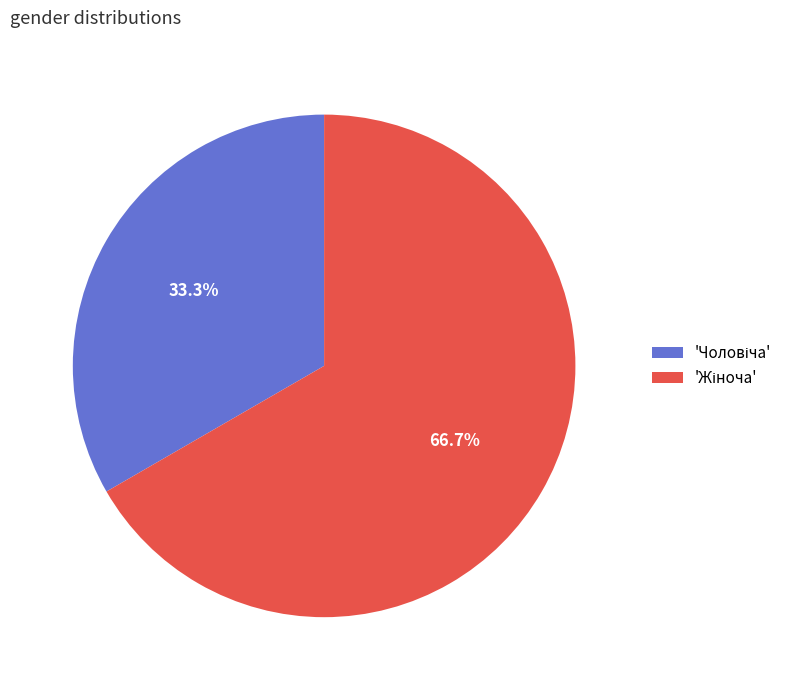

Is there a majority slice in this chart?

Yes